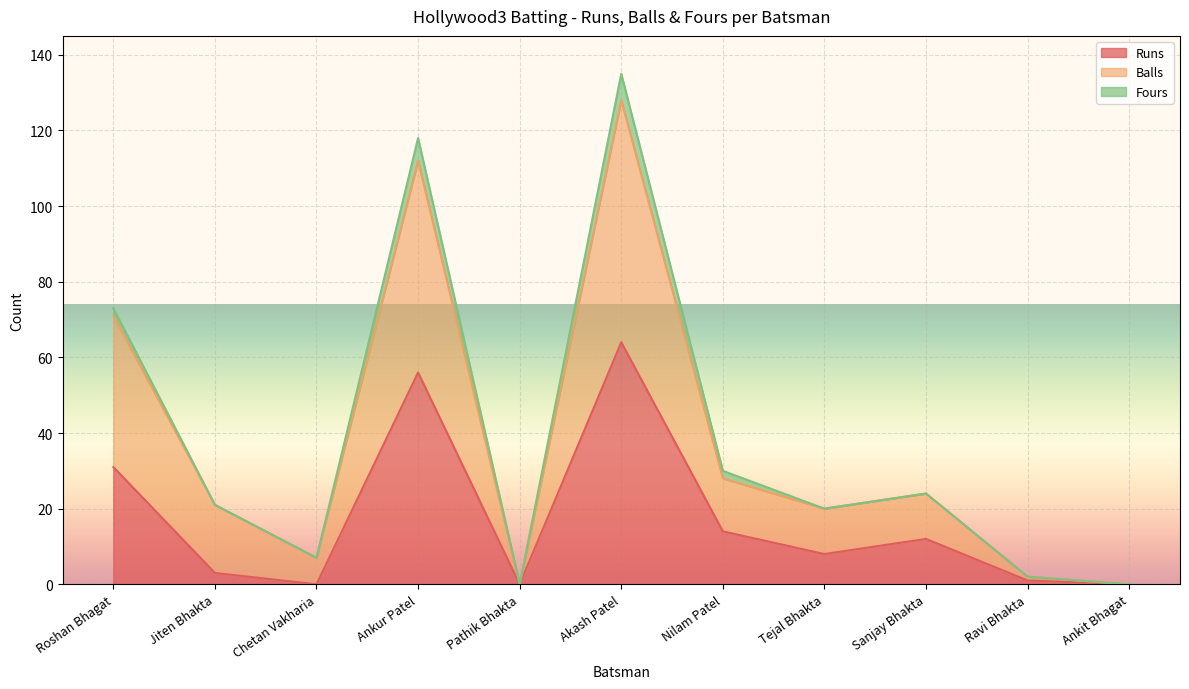

How many positive values does the Runs series have?

8